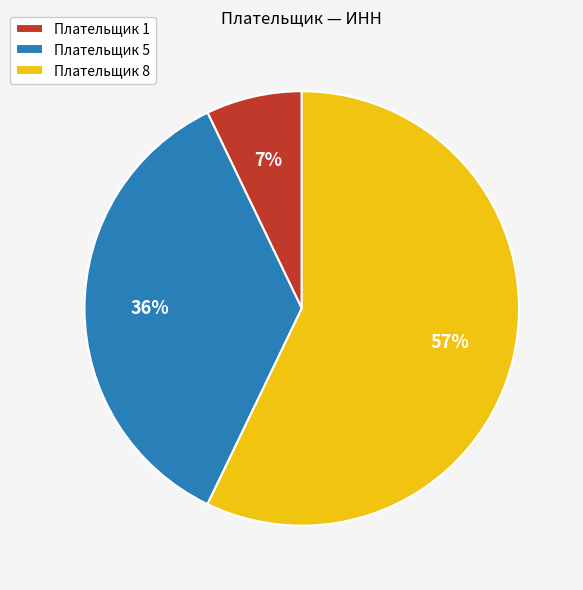

The Плательщик 8 slice represents 52% of the pie. True or false?

False